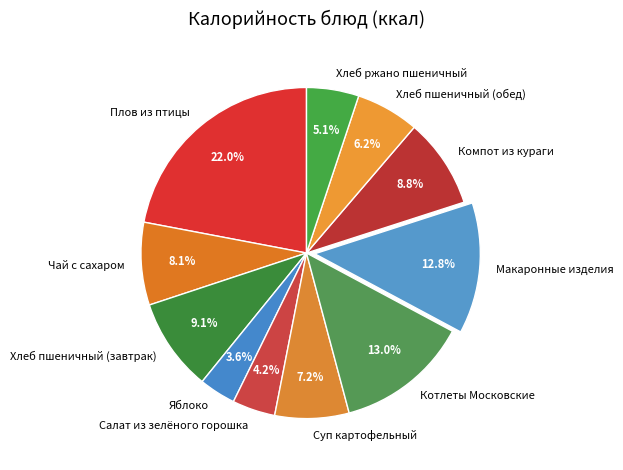

To the nearest percent, what is the difference between the Плов из птицы and Яблоко slice percentages?

18%